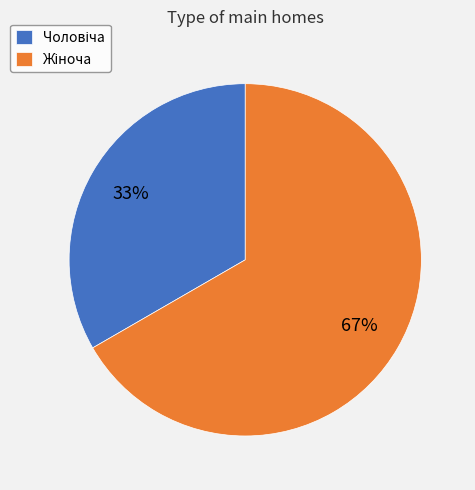

To the nearest percent, what is the average slice percentage?

50%